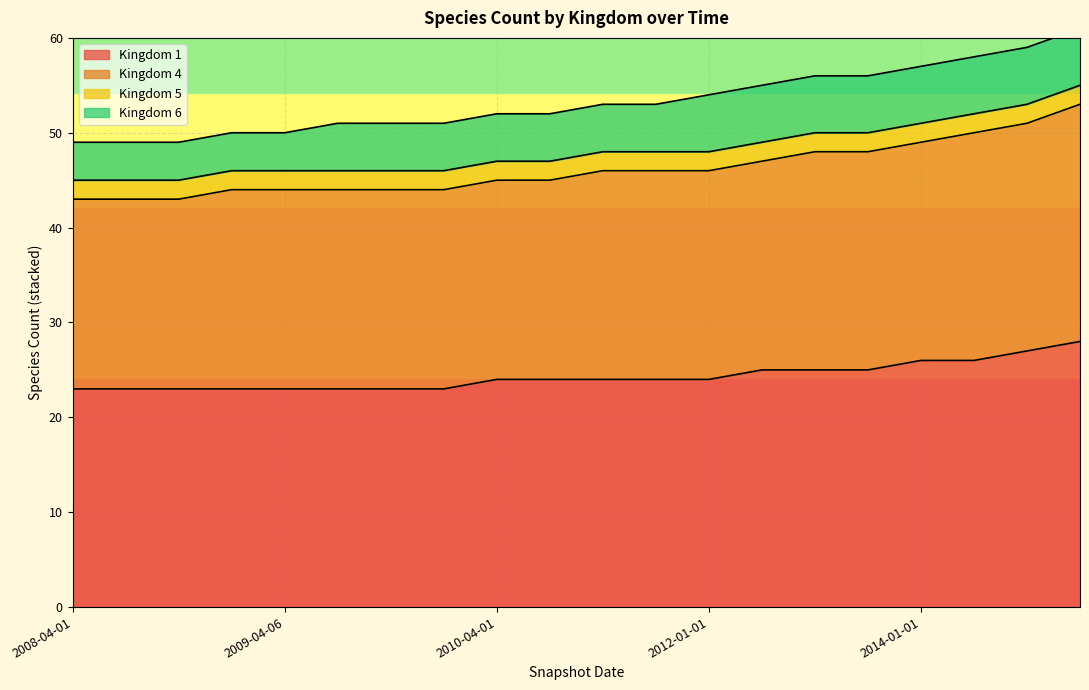

What position from the left is 2012-01-01?

13